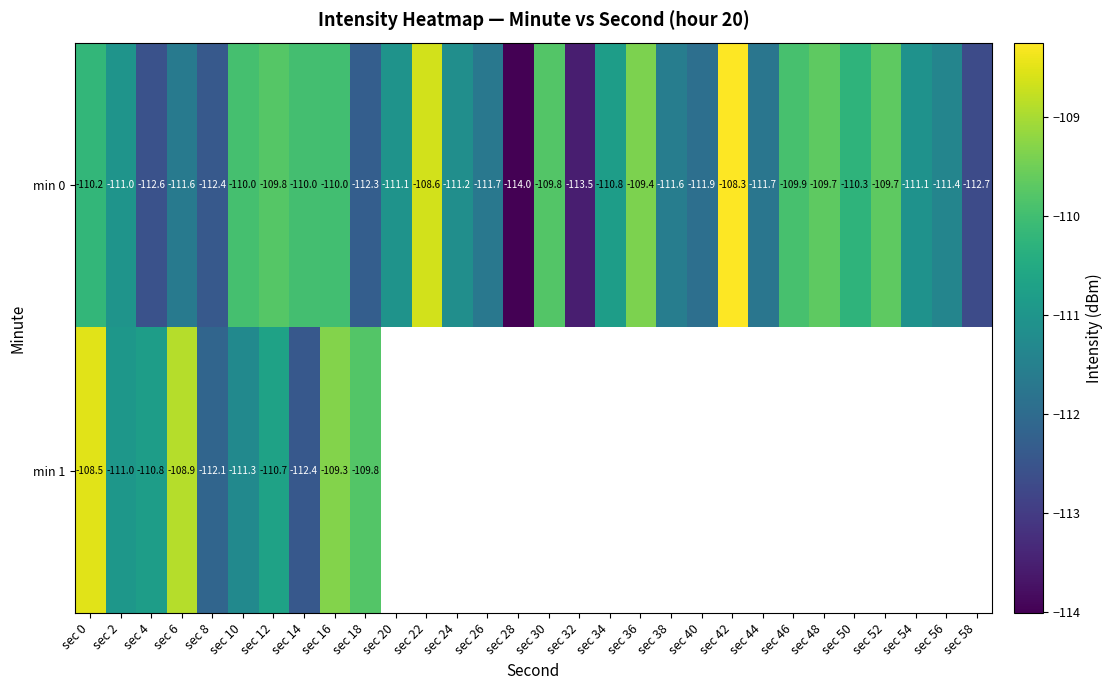

Between sec 4 and sec 46, which series saw the biggest shift?

min 0